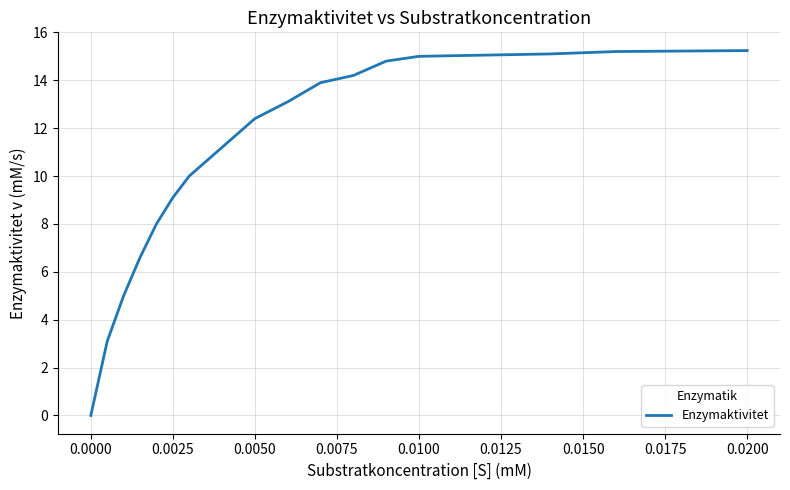

What is the difference between the maximum and minimum values?

15.2